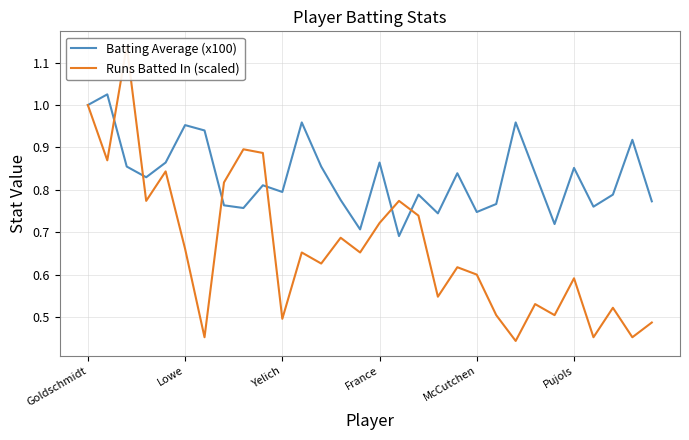

Reading left to right, extract all data points from this chart.

Batting Average (x100): 1.0	1.0	0.9	0.8	0.9	1.0	0.9	0.8	0.8	0.8	0.8	1.0	0.9	0.8	0.7	0.9	0.7	0.8	0.7	0.8	0.7	0.8	1.0	0.8	0.7	0.9	0.8	0.8	0.9	0.8
Runs Batted In (scaled): 1.0	0.9	1.1	0.8	0.8	0.7	0.5	0.8	0.9	0.9	0.5	0.7	0.6	0.7	0.7	0.7	0.8	0.7	0.5	0.6	0.6	0.5	0.4	0.5	0.5	0.6	0.5	0.5	0.5	0.5